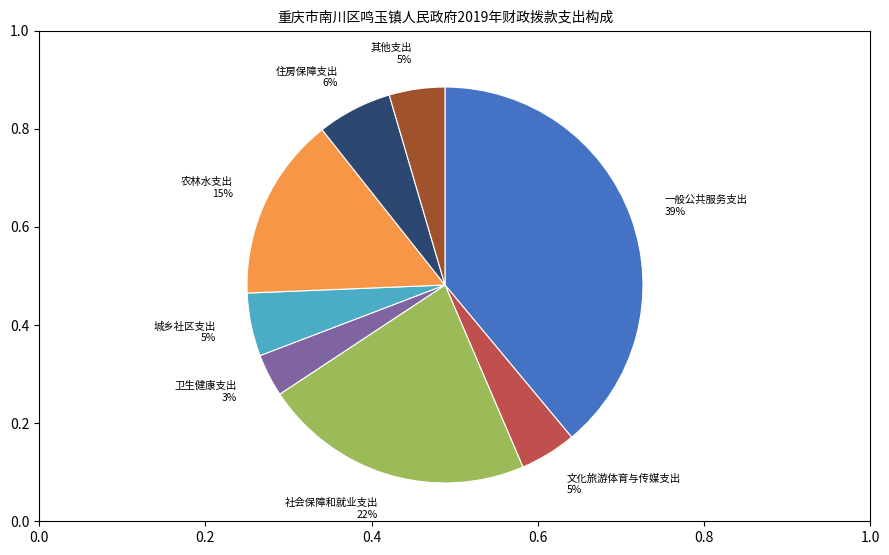

The 住房保障支出 slice represents 19% of the pie. True or false?

False